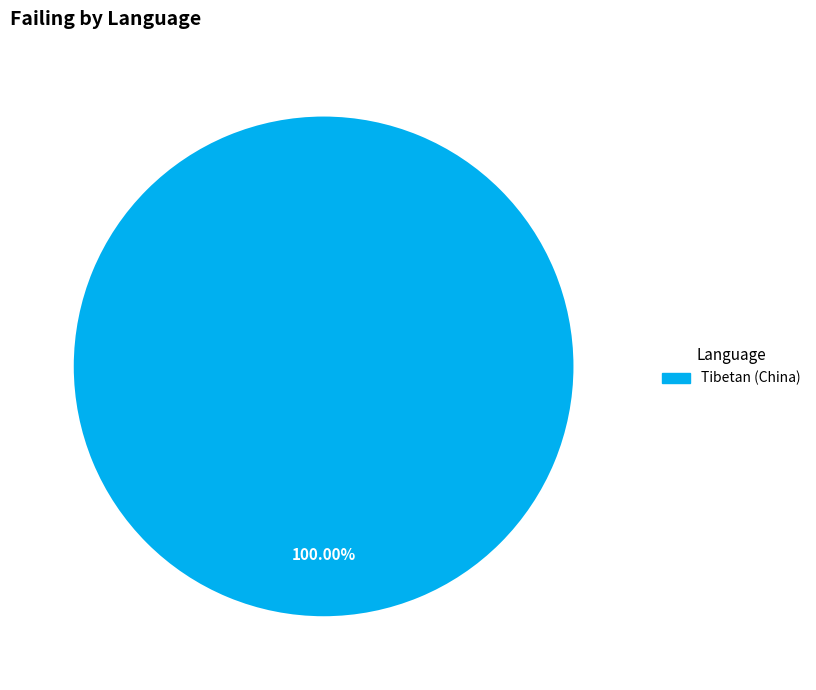

Is there a majority slice in this chart?

Yes